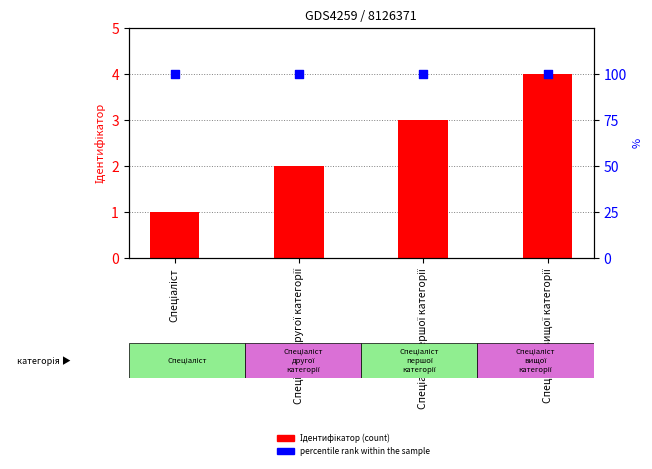

Which series contains the highest Y value?

percentile rank within the sample